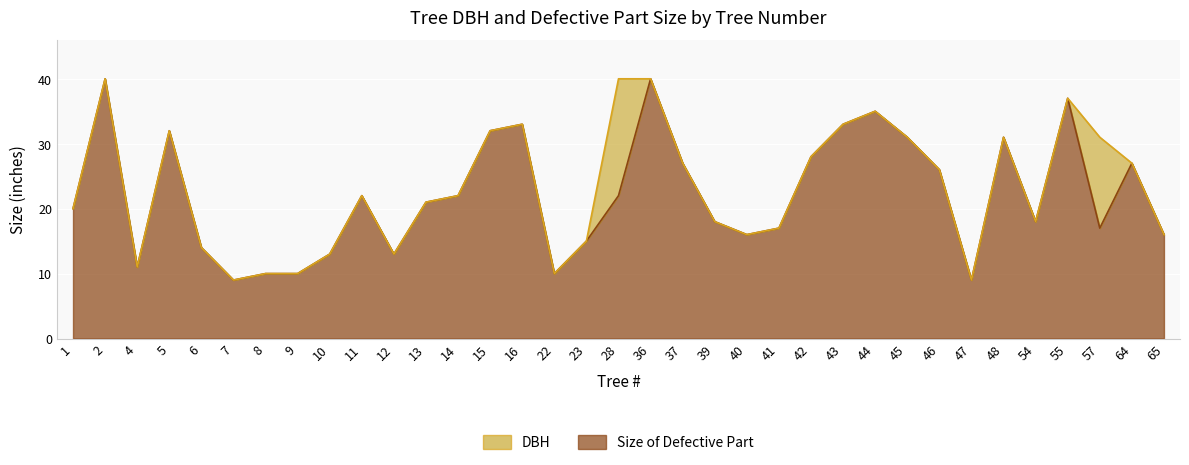

Between 11 and 48, which series saw the biggest shift?

DBH